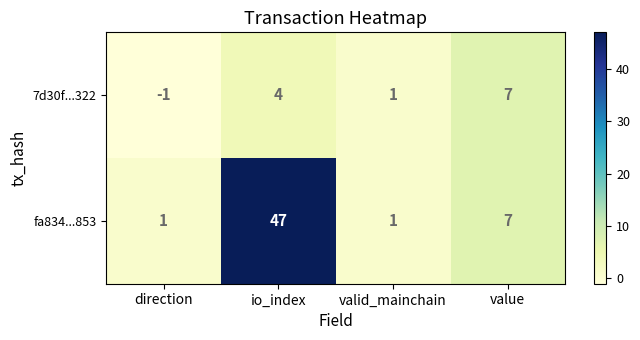

At which category does the chart reach its minimum across all series?

direction